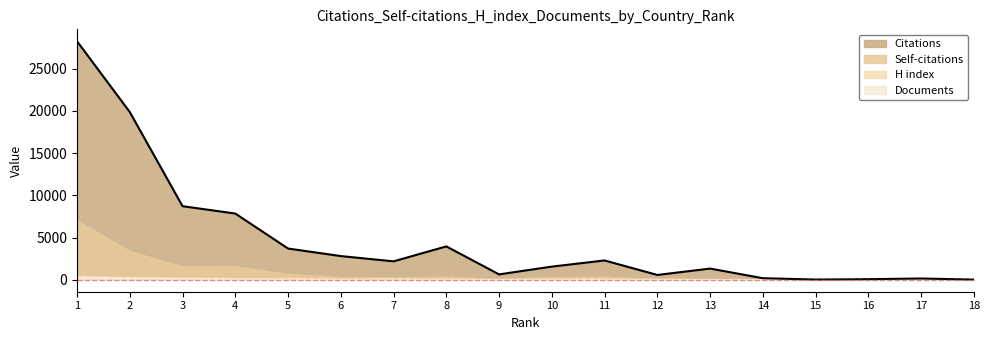

Which series has the widest spread of values?

Citations